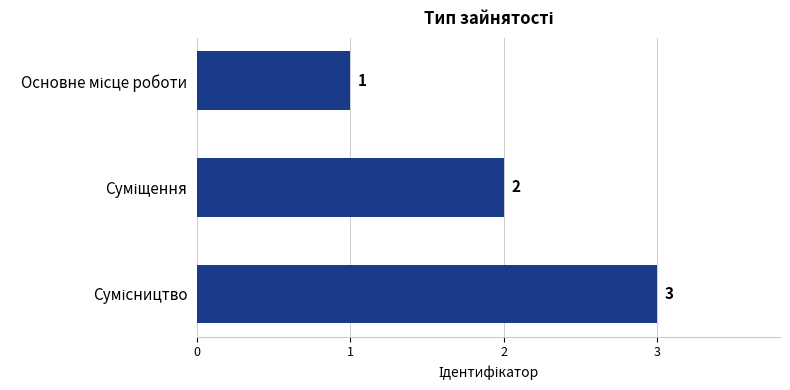

What is the difference between the maximum and minimum values?

2